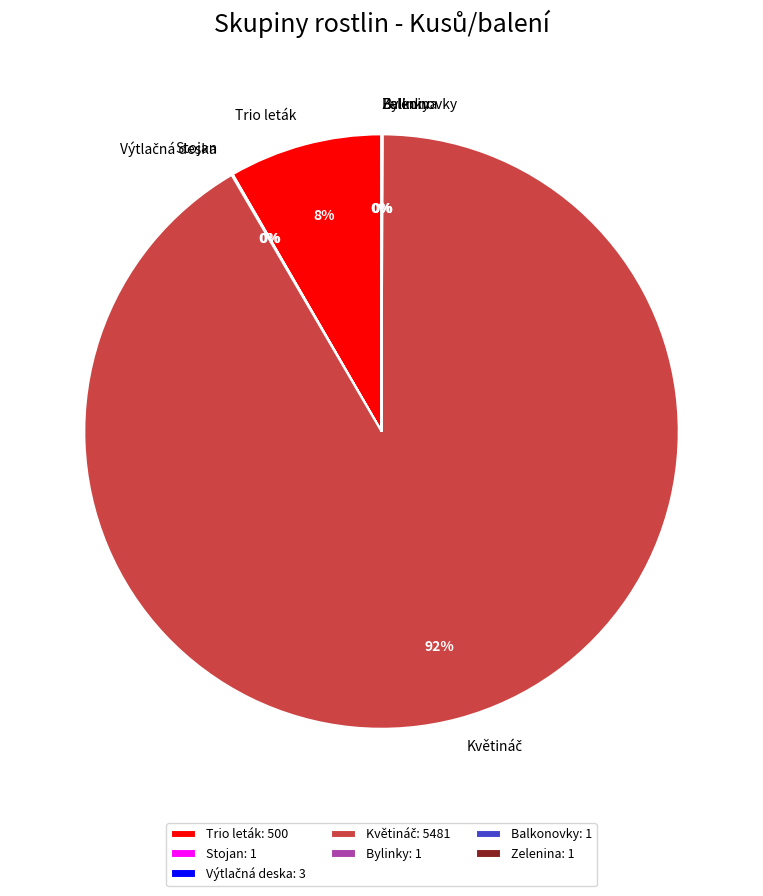

To the nearest percent, what is the average slice percentage?

14%